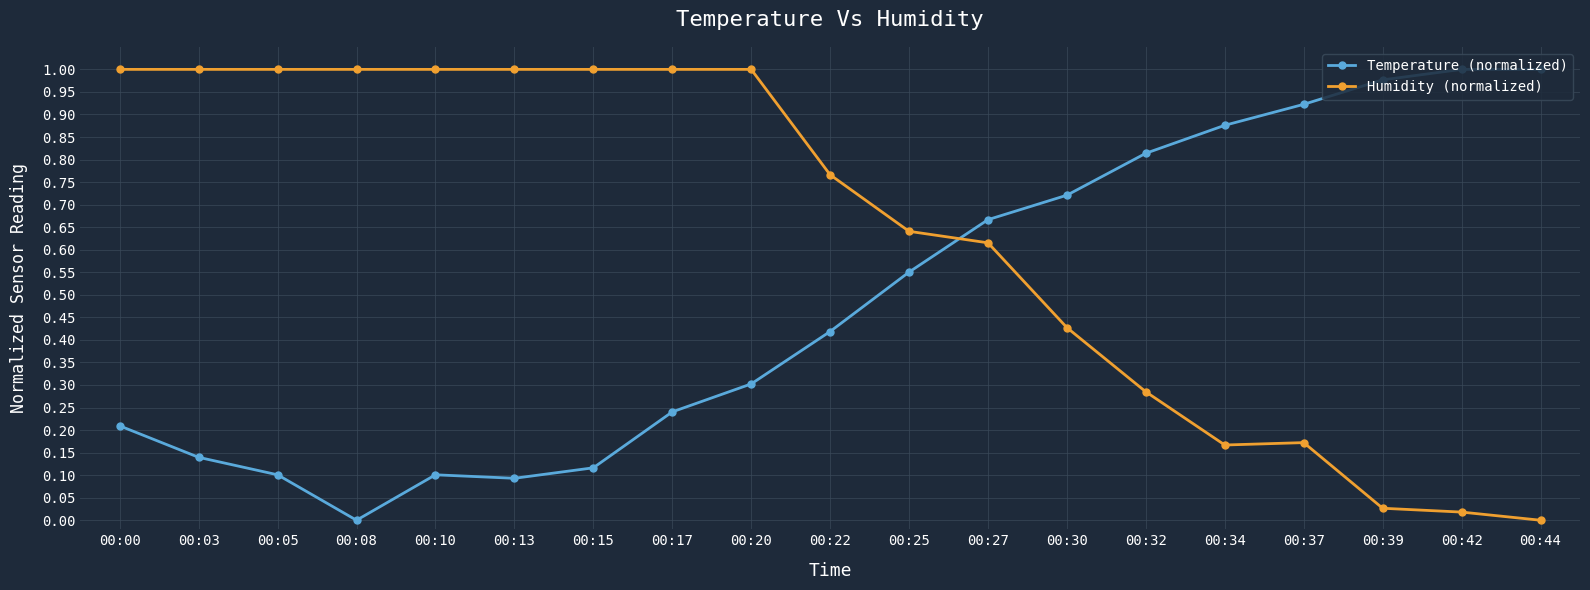

Is it true that Temperature (normalized) equals 0.0 at 00:05?

False